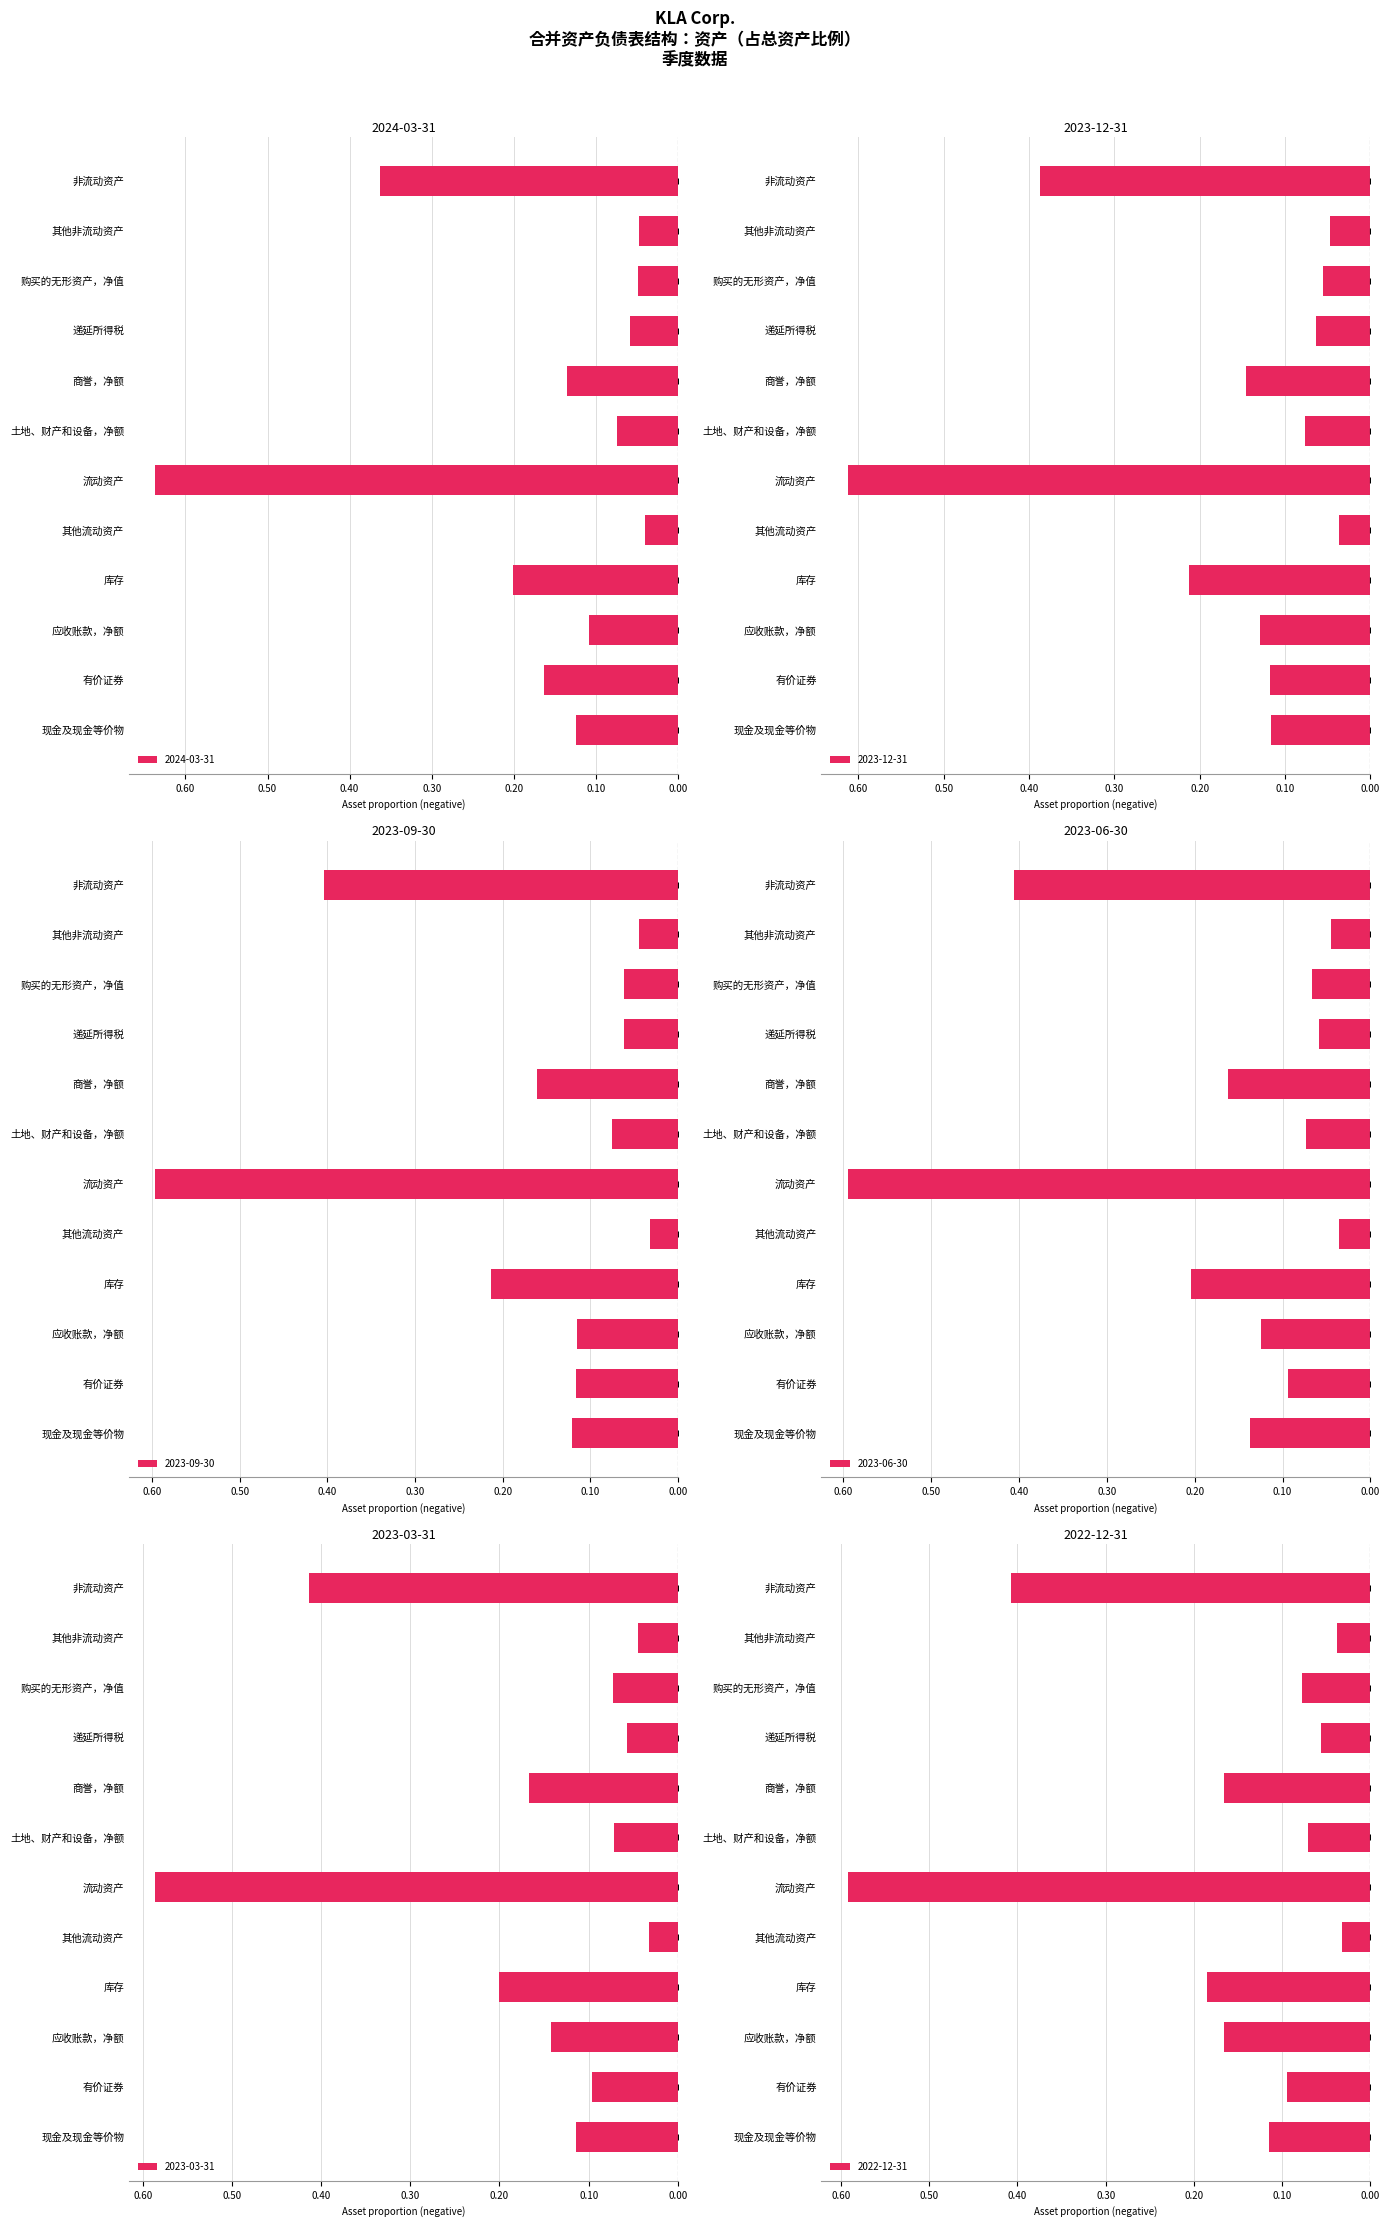

What is the label of the 9th bar from the left?

递延所得税